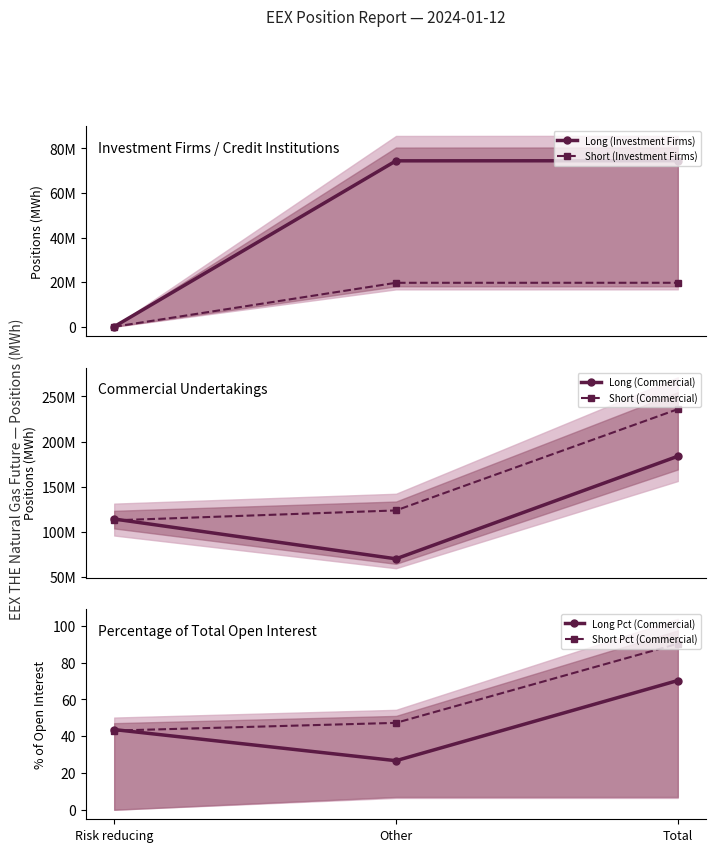

What is the difference between the Short (Commercial) values at Risk reducing and Other?

10993335.0